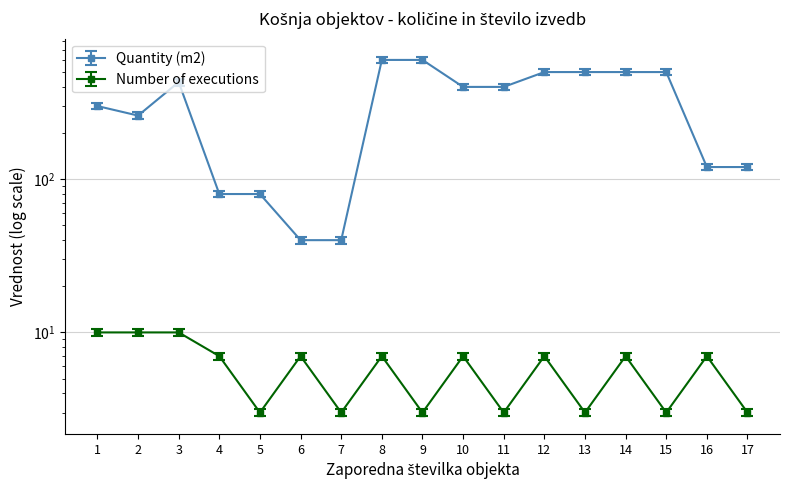

Reading right to left, what are all the values shown in this chart?

Quantity (m2): 17=114.0	16=114.0	15=475.0	14=475.0	13=475.0	12=475.0	11=380.0	10=380.0	9=570.0	8=570.0	7=38.0	6=38.0	5=76.0	4=76.0	3=408.5	2=247.0	1=285.0
Number of executions: 17=3.1	16=7.3	15=3.1	14=7.3	13=3.1	12=7.3	11=3.1	10=7.3	9=3.1	8=7.3	7=3.1	6=7.3	5=3.1	4=7.3	3=10.5	2=10.5	1=10.5